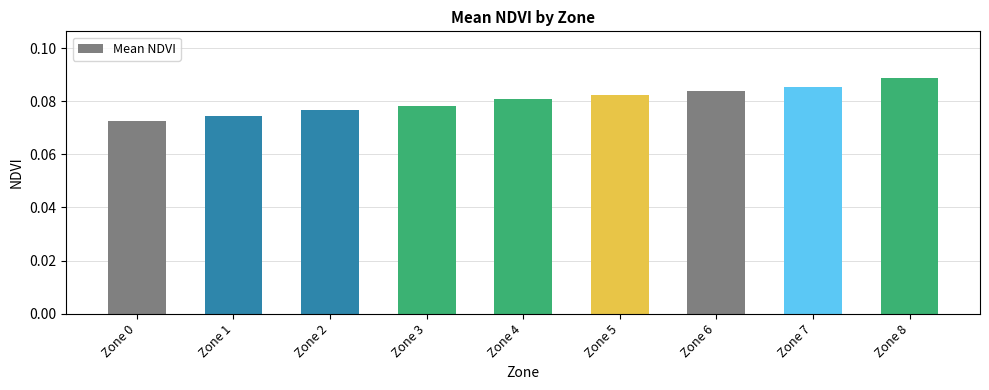

Rank the categories by value from lowest to highest.

Zone 0, Zone 1, Zone 2, Zone 3, Zone 4, Zone 5, Zone 6, Zone 7, Zone 8